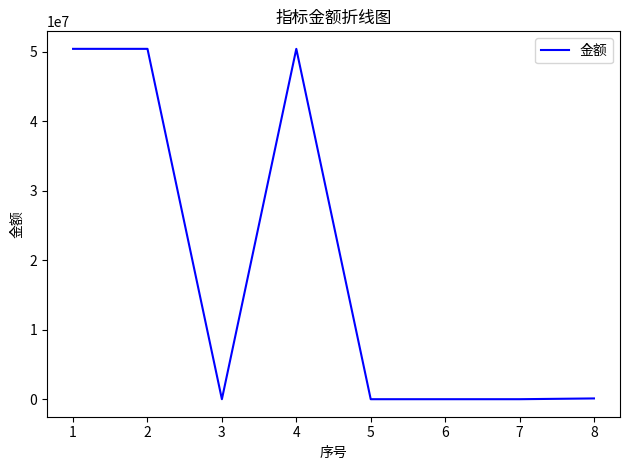

Is it true that the value at 3 is -28623349.6?

False